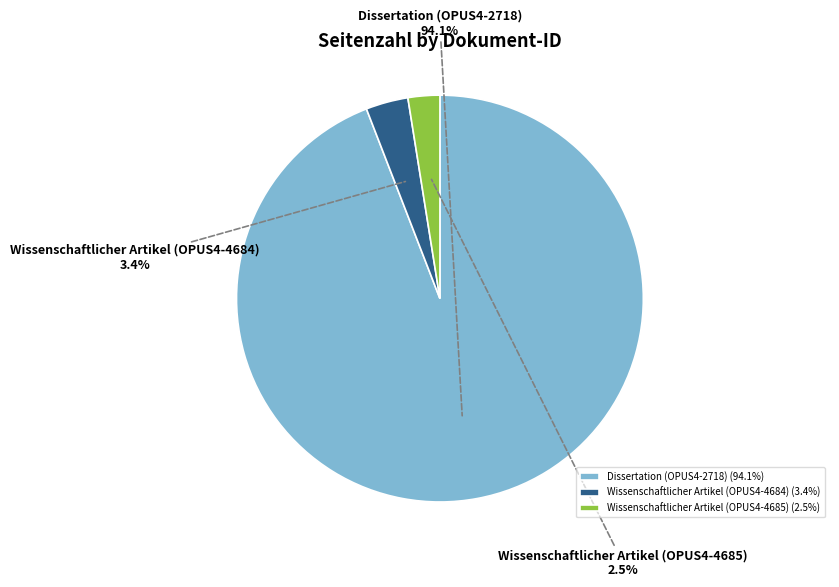

Is there any slice that represents more than half of the pie?

Yes